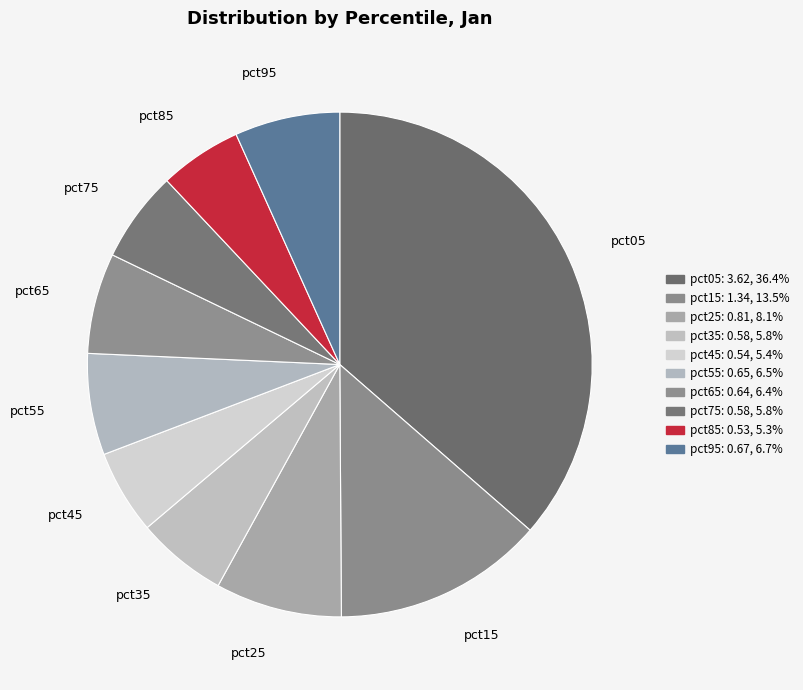

Between pct05 and pct45, which is larger?

pct05